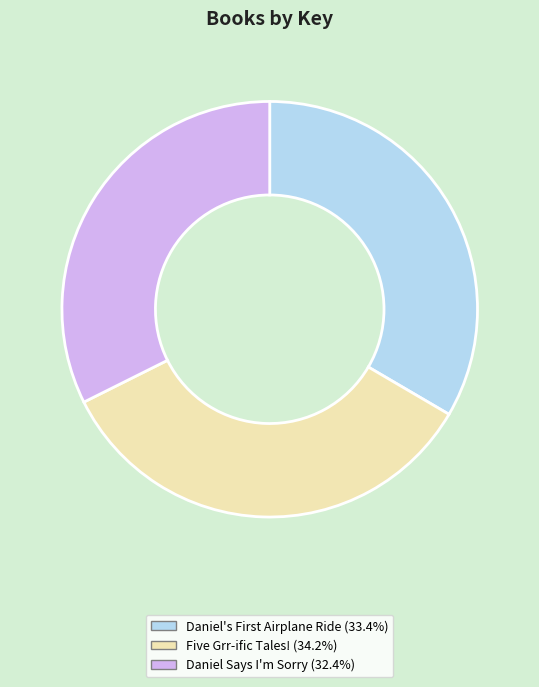

Is there any slice that represents more than half of the pie?

No